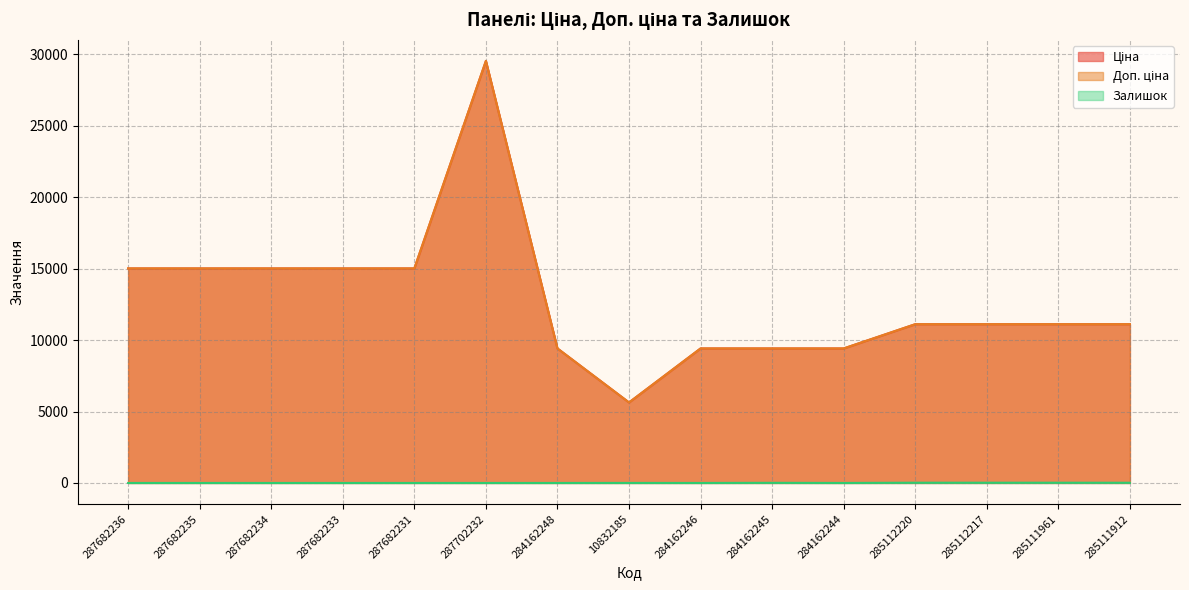

At which label does Ціна reach its peak?

287702232